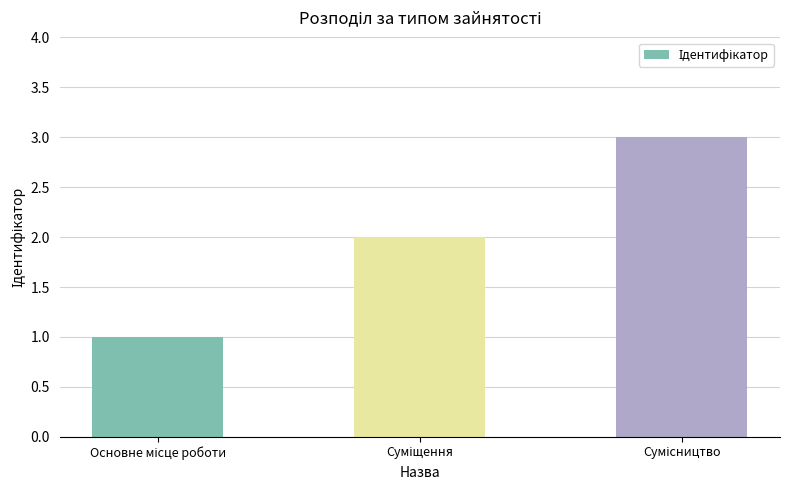

What is the maximum value shown in the chart?

3